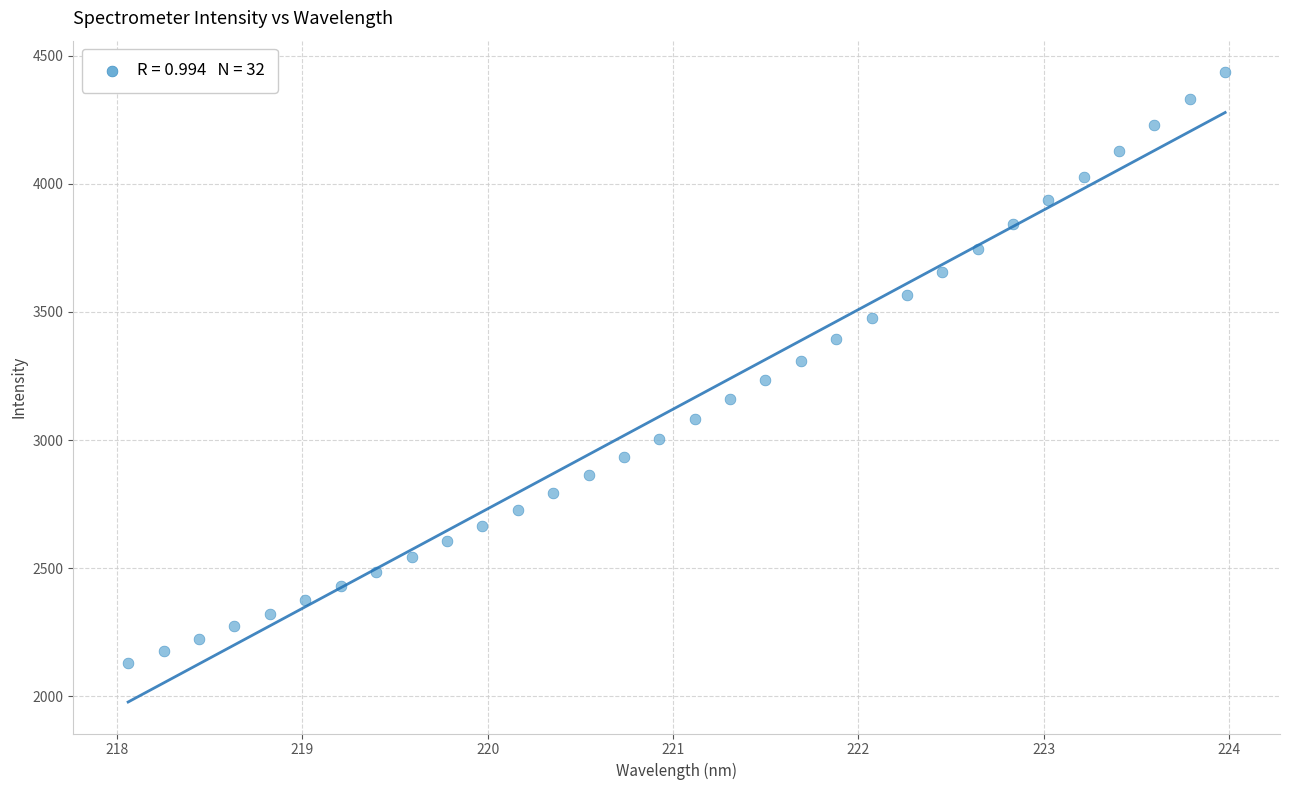

What is the range of X values (max minus min)?

5.9